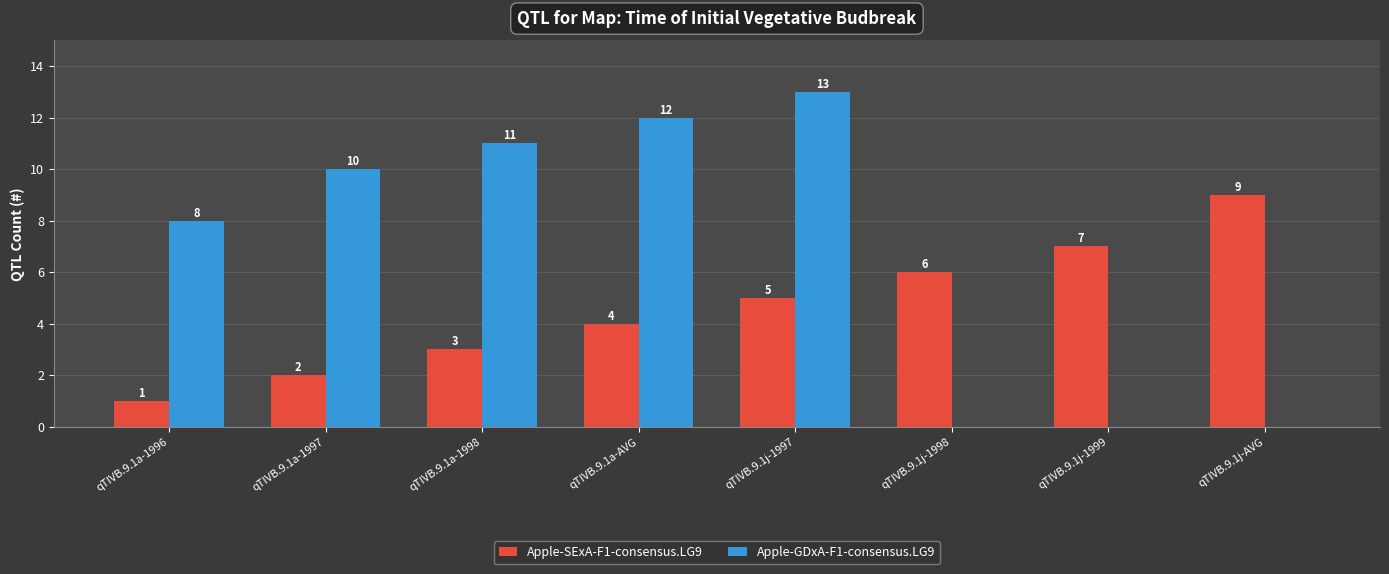

The Apple-SExA-F1-consensus.LG9 series shows 7 at qTIVB.9.1j-1999. True or false?

True